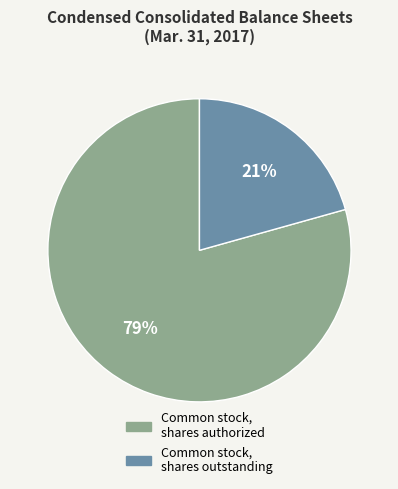

Does Common stock, shares outstanding account for over 50% of the chart?

No